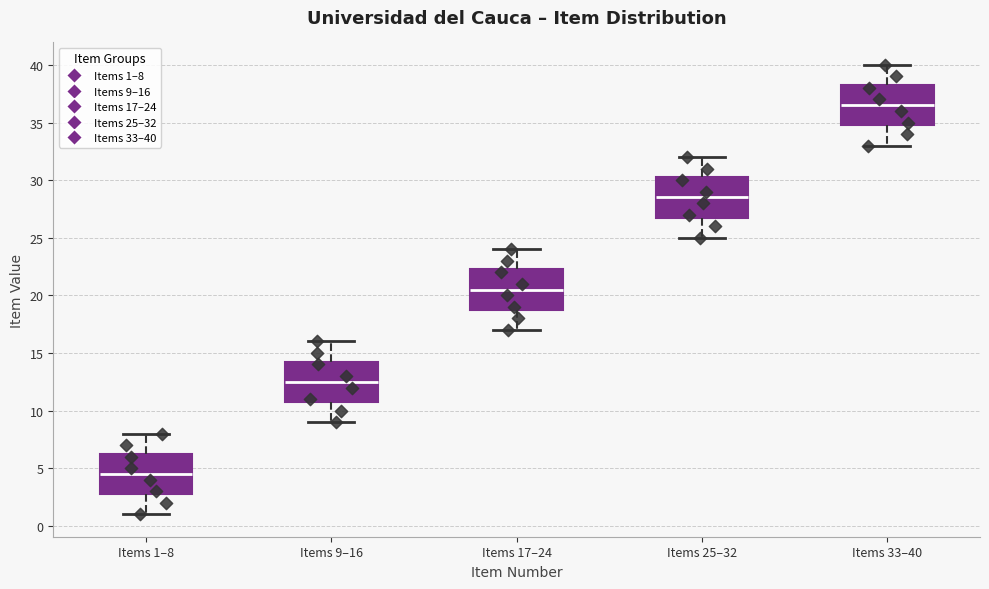

Which box's median line is the lowest?

Items 1–8